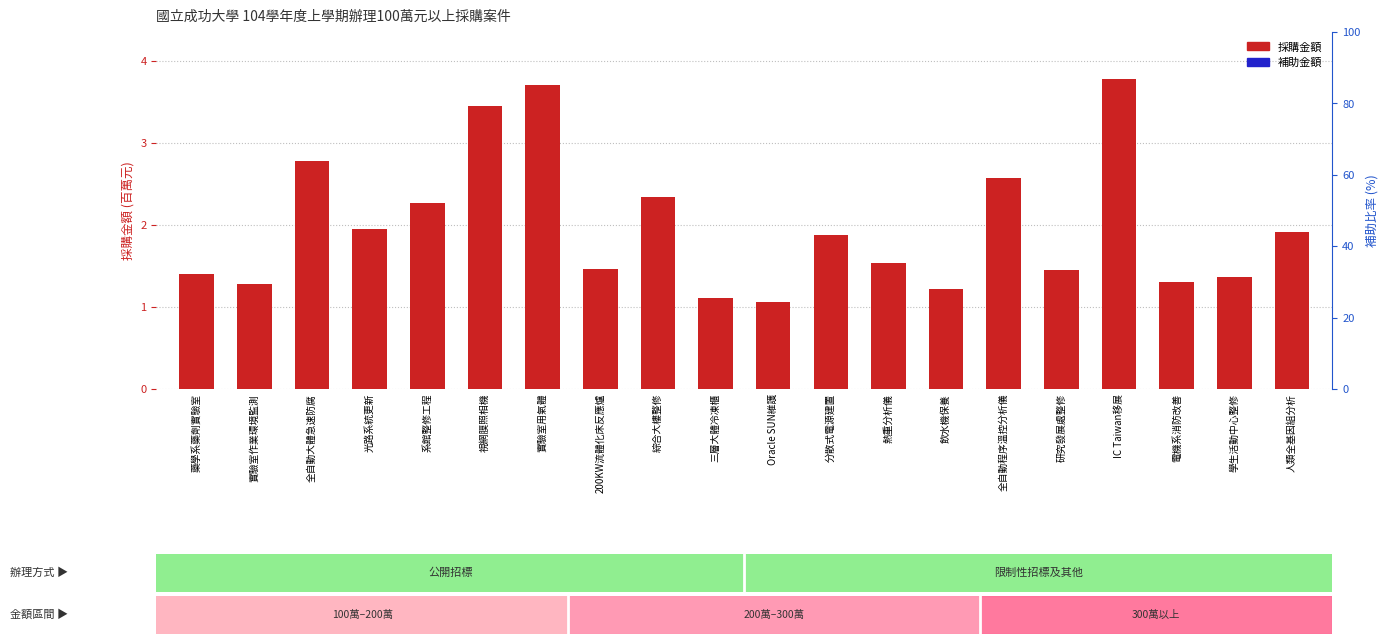

The chart shows a value of 2.3 at 綜合大樓整修. True or false?

True